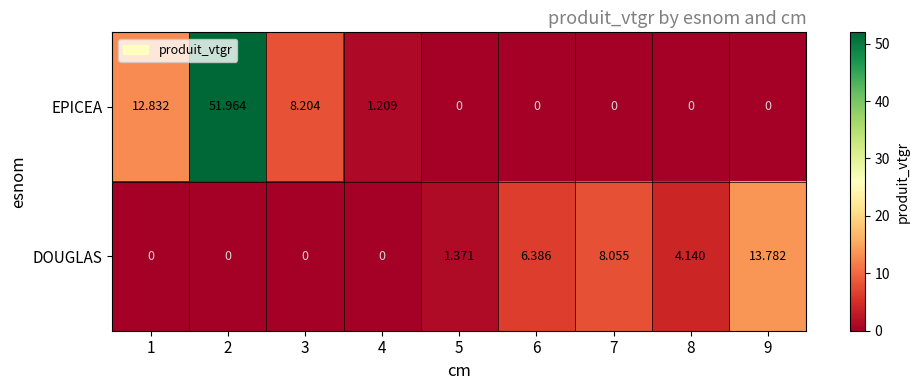

Rank the series by their maximum value, from lowest to highest.

DOUGLAS, EPICEA